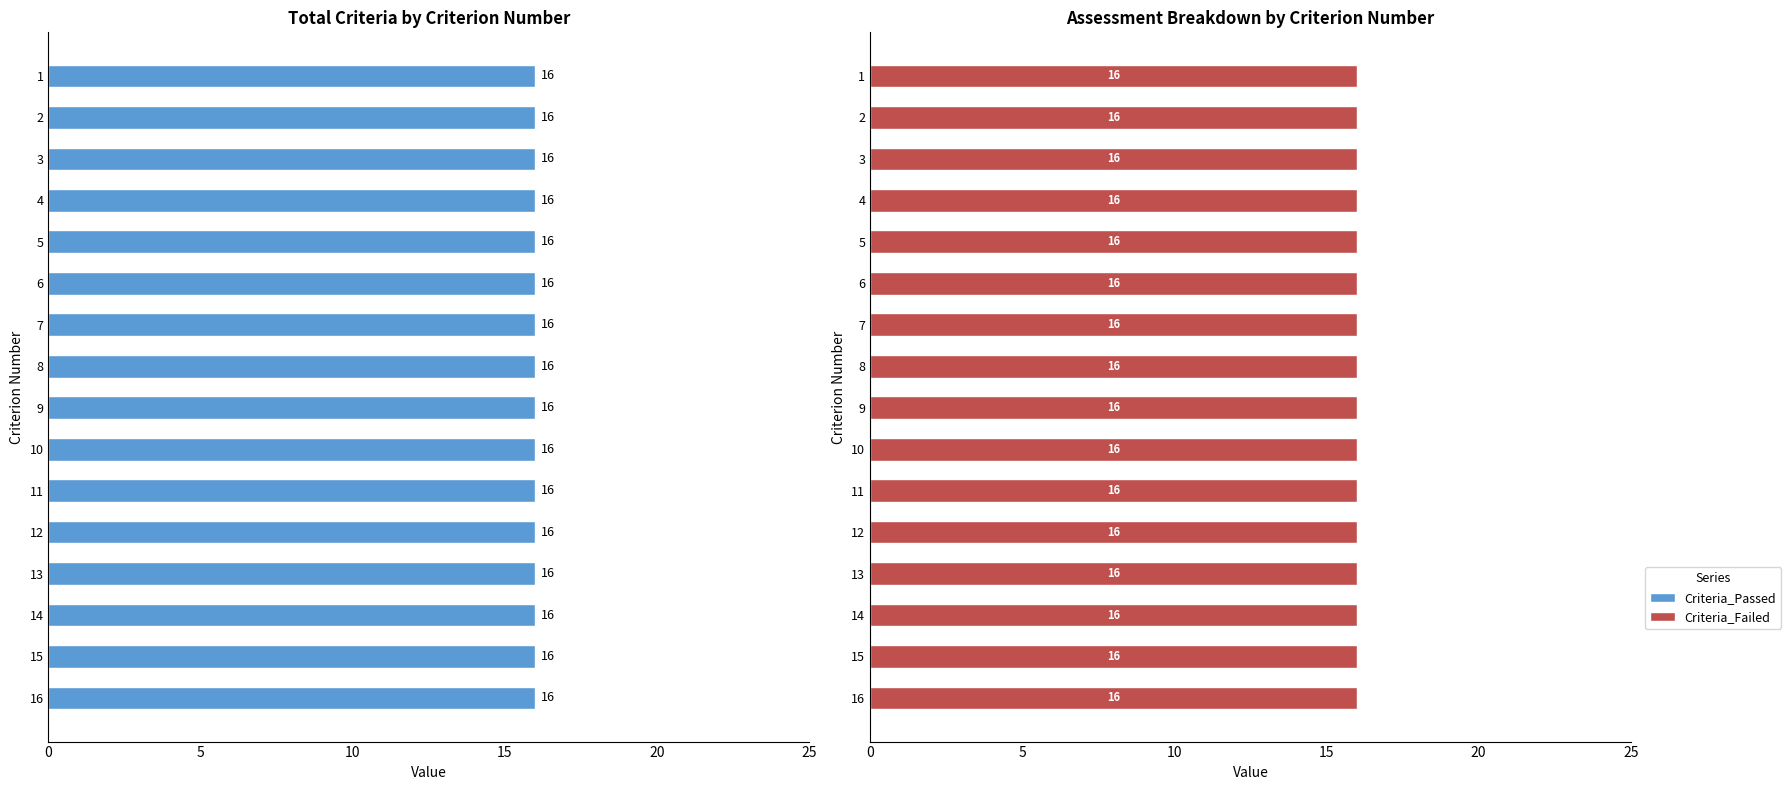

How many groups of bars are there?

16